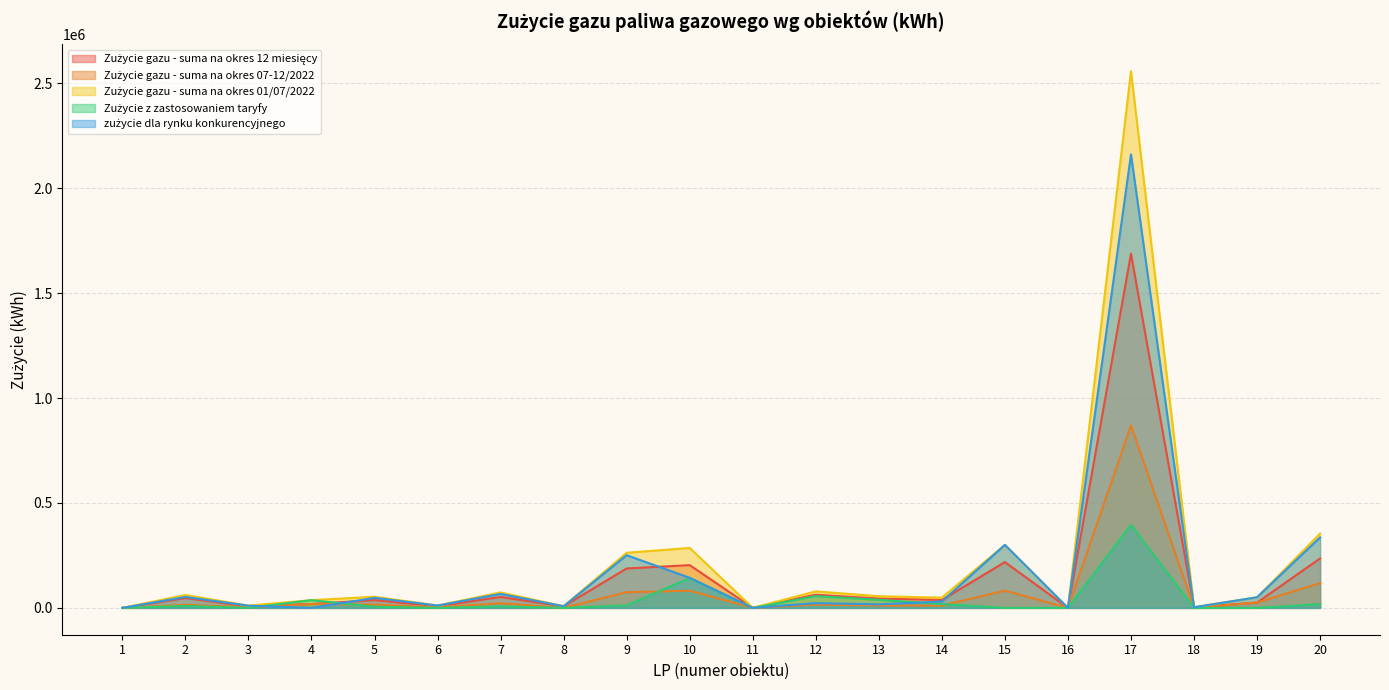

Which category has the lowest value in the Zużycie gazu - suma na okres 01/07/2022 series?

1